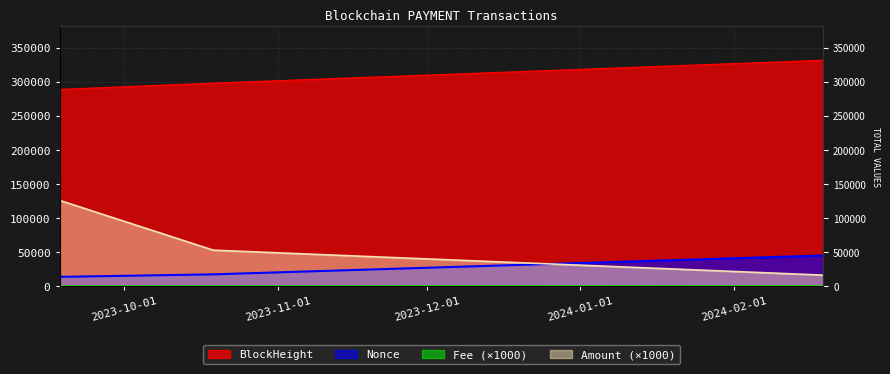

What is the total value across all series at 2023-09-18?

428617.9